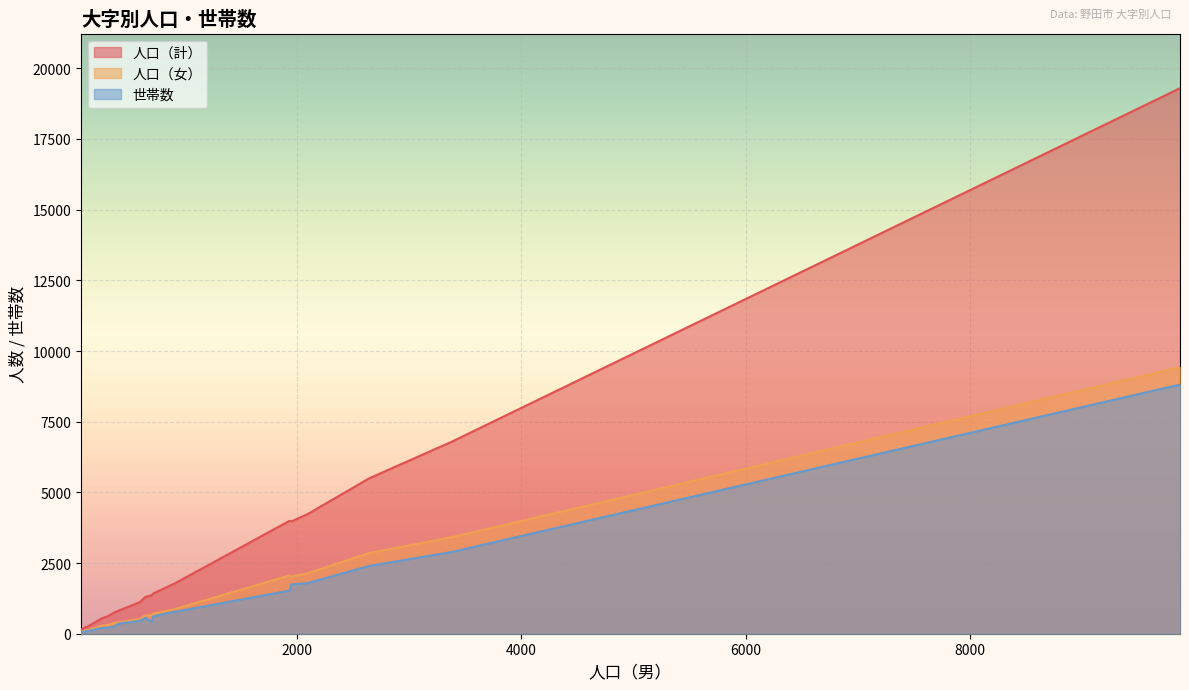

How many series are shown in this chart?

3